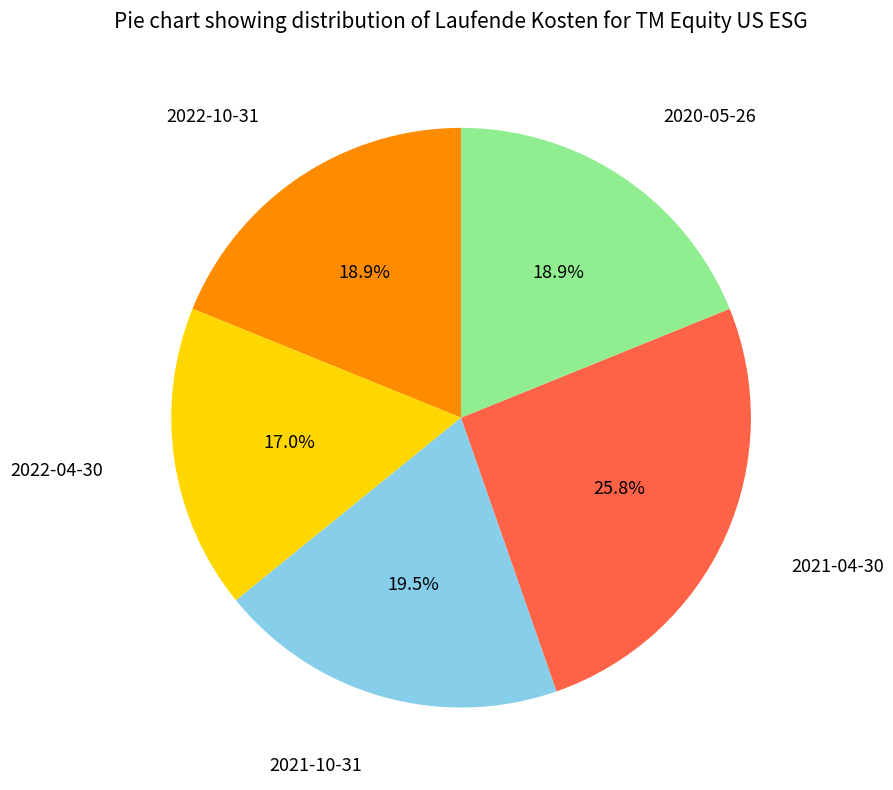

Which has a higher value, 2022-04-30 or 2021-10-31?

2021-10-31